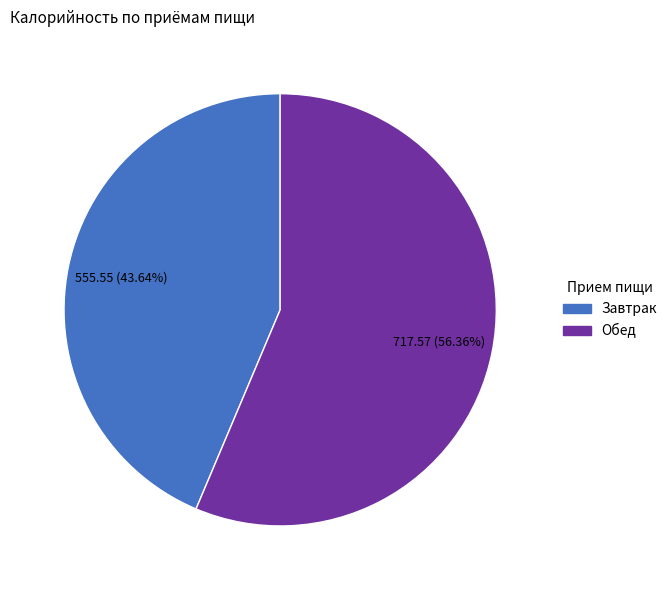

What percentage is the Завтрак slice, to the nearest percent?

44%